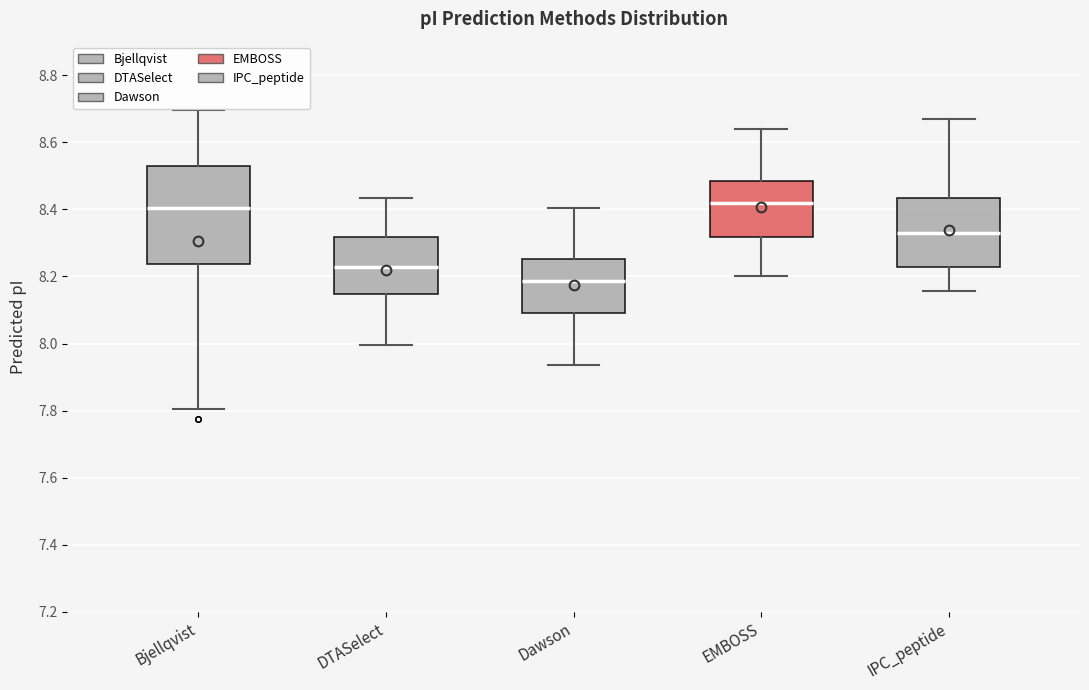

Reading left to right, read every box against the y-axis: the position of its median line, the range the box covers, and the ends of its whiskers. The values are not printed on the chart, so give them approximately, as read against the axis.

Bjellqvist: median 8.40, box 8.24 to 8.52, whiskers 7.80 to 8.70
DTASelect: median 8.22, box 8.14 to 8.32, whiskers 8.00 to 8.44
Dawson: median 8.18, box 8.10 to 8.26, whiskers 7.94 to 8.40
EMBOSS: median 8.42, box 8.32 to 8.48, whiskers 8.20 to 8.64
IPC_peptide: median 8.34, box 8.22 to 8.44, whiskers 8.16 to 8.66